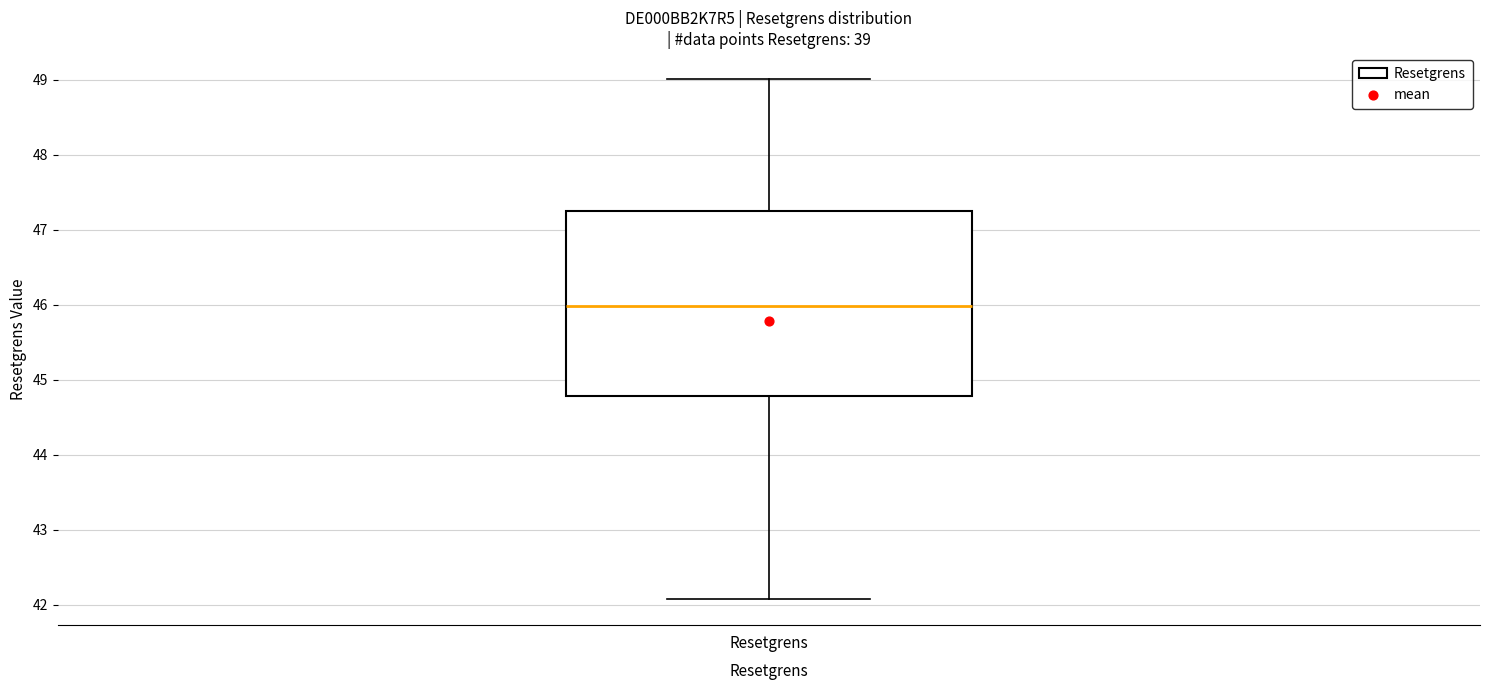

Read this box plot against the y-axis: the position of the median line, the range covered by the box, and the ends of both whiskers. The values are not printed on the chart, so give them approximately, as read against the axis.

median 46.0, box 44.8 to 47.2, whiskers 42.1 to 49.0